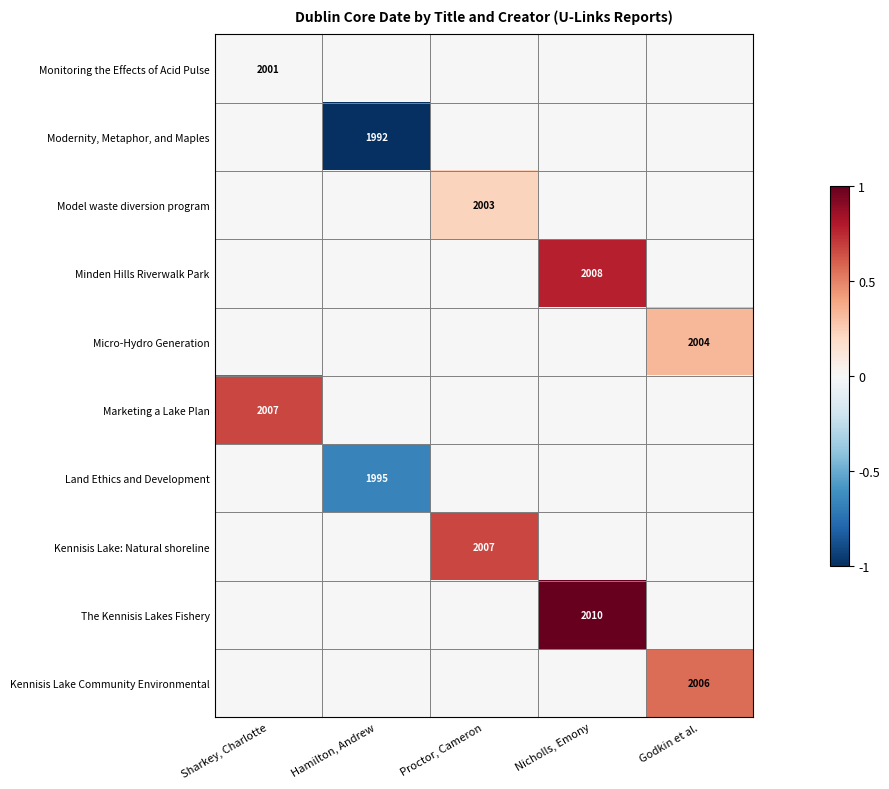

What is the maximum value for Minden Hills Riverwalk Park?

0.8